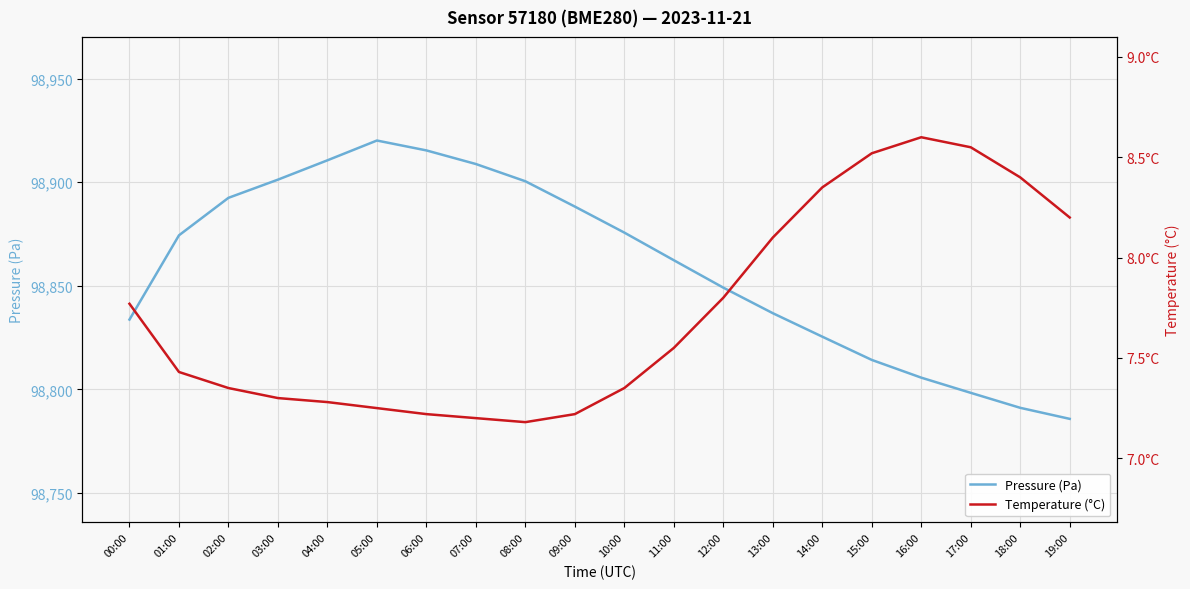

How many interior local valleys does the Temperature (°C) series have?

1